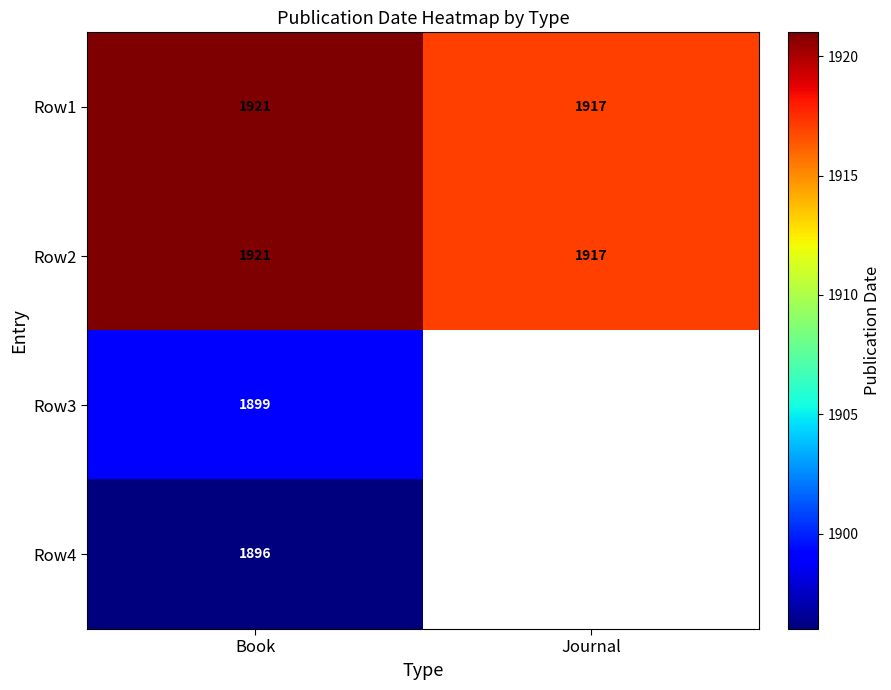

List the labels in order of Row2 value, largest first.

Book, Journal